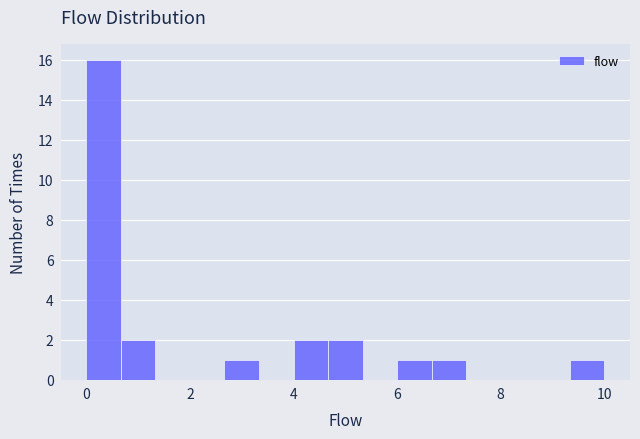

Read against the x-axis, roughly where is the centre of the tallest bar?

0.4